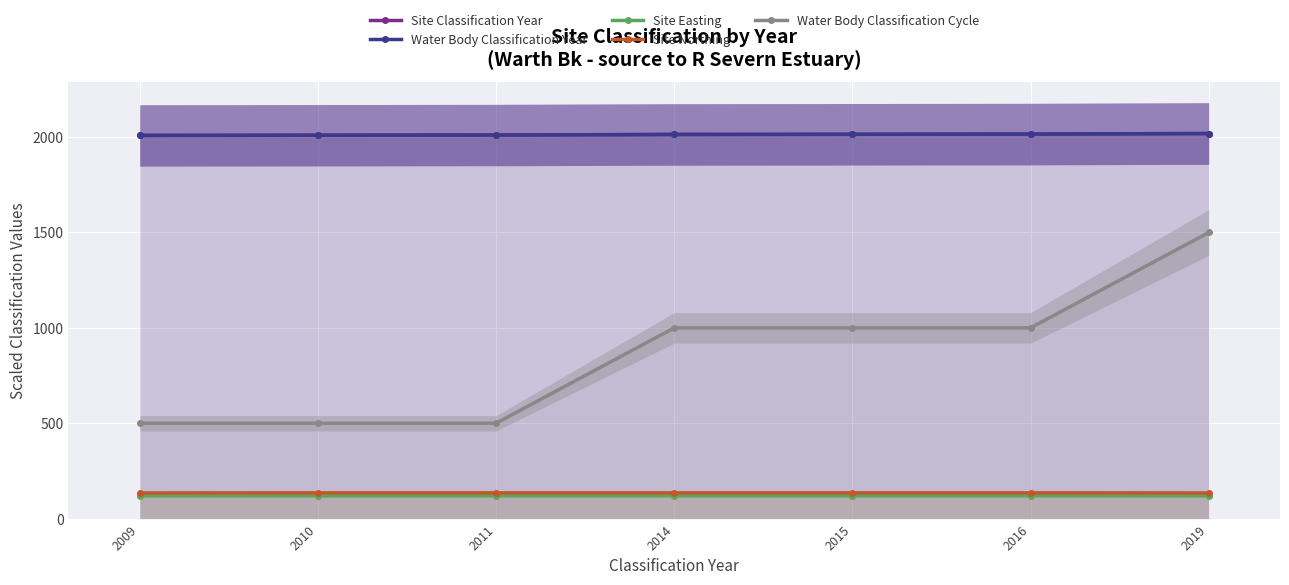

Which series changed the most between 2010 and 2014?

Water Body Classification Cycle